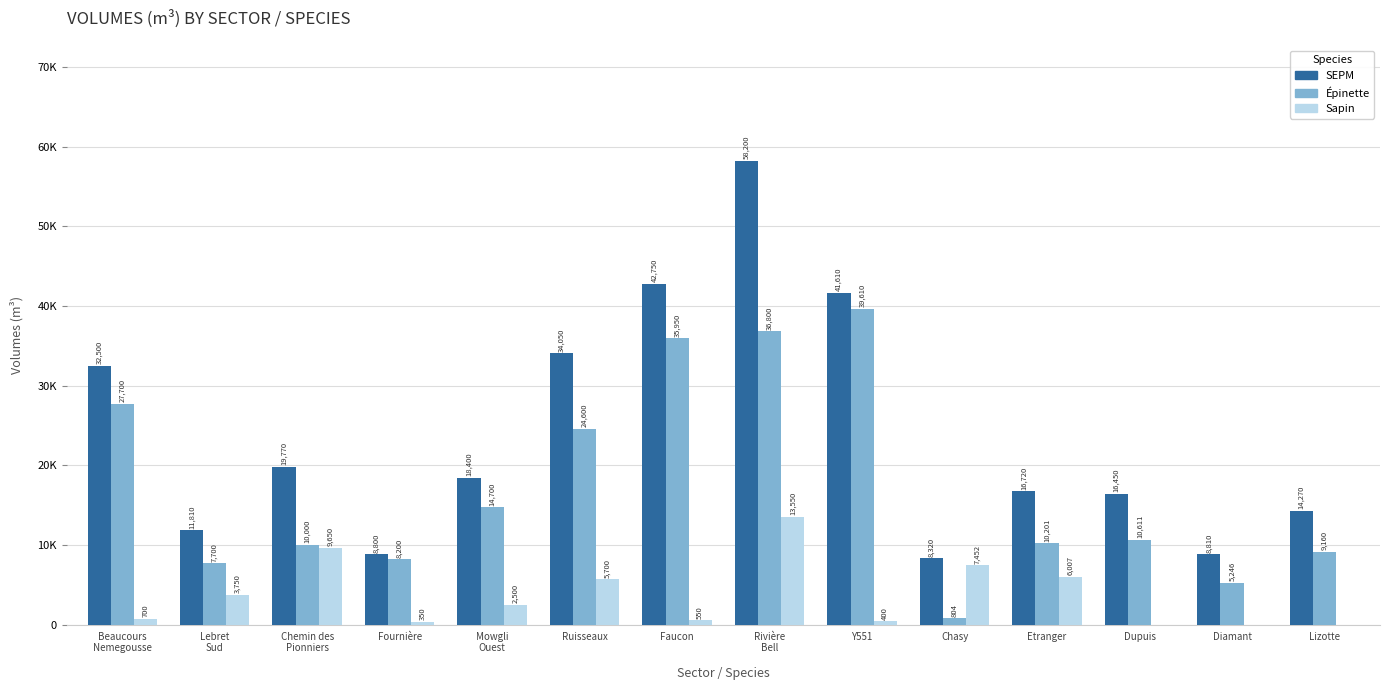

What are all the series names shown in the legend?

SEPM, Épinette, Sapin